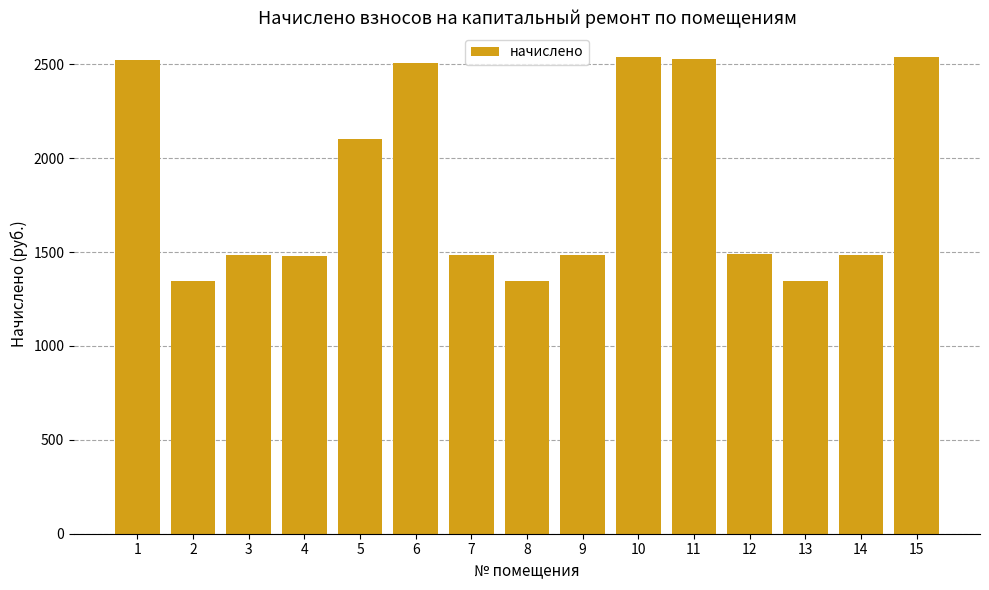

What is the difference between the values at 7 and 10?

1058.2